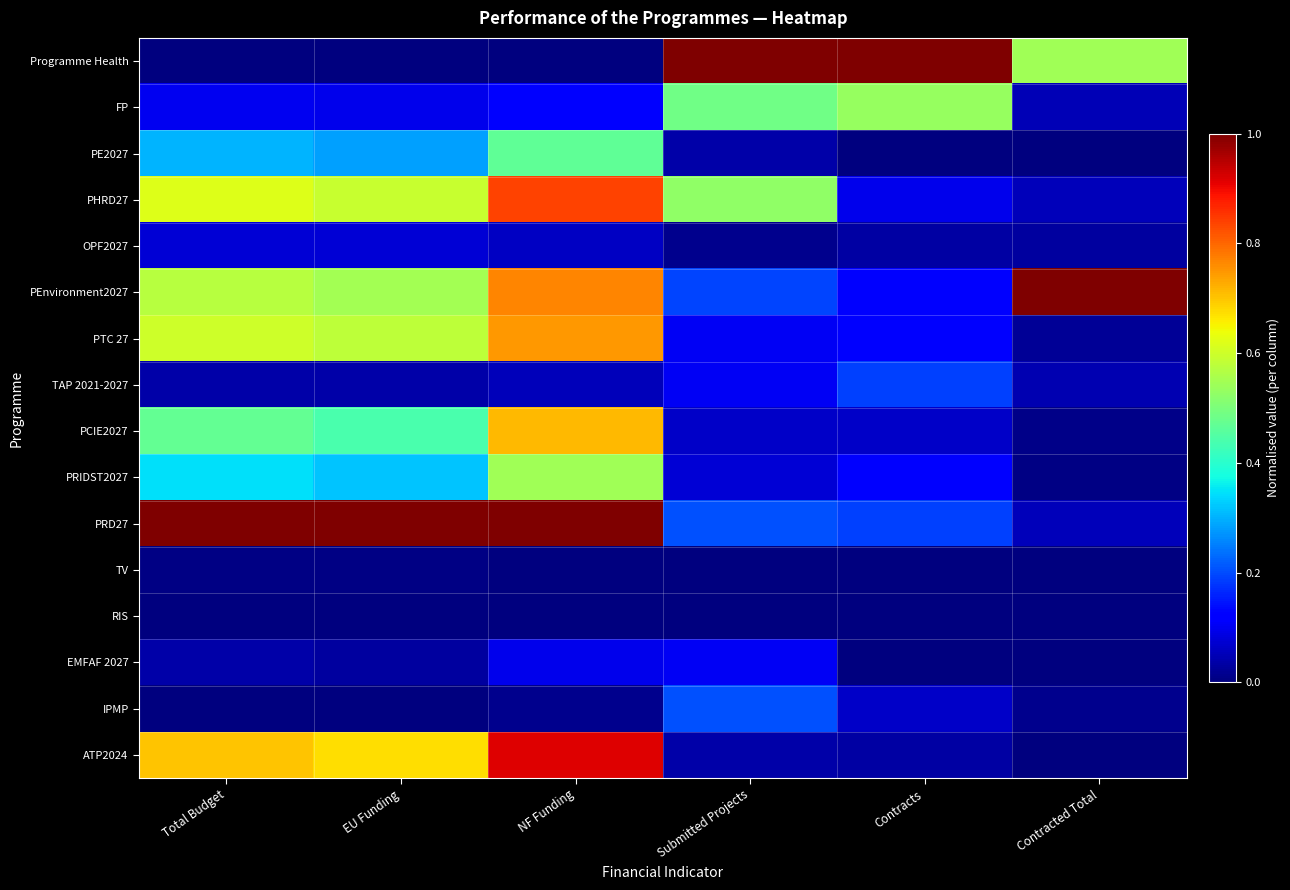

Reading right to left, transcribe all the data shown in this chart.

Programme Health: Contracted Total=0.5	Contracts=1.0	Submitted Projects=1.0	NF Funding=0.0	EU Funding=0.0	Total Budget=0.0
FP: Contracted Total=0.0	Contracts=0.5	Submitted Projects=0.5	NF Funding=0.1	EU Funding=0.1	Total Budget=0.1
PE2027: Contracted Total=0.0	Contracts=0.0	Submitted Projects=0.0	NF Funding=0.5	EU Funding=0.3	Total Budget=0.3
PHRD27: Contracted Total=0.1	Contracts=0.1	Submitted Projects=0.5	NF Funding=0.8	EU Funding=0.6	Total Budget=0.6
OPF2027: Contracted Total=0.0	Contracts=0.0	Submitted Projects=0.0	NF Funding=0.1	EU Funding=0.1	Total Budget=0.1
PEnvironment2027: Contracted Total=1.0	Contracts=0.1	Submitted Projects=0.2	NF Funding=0.8	EU Funding=0.5	Total Budget=0.6
PTC 27: Contracted Total=0.0	Contracts=0.1	Submitted Projects=0.1	NF Funding=0.7	EU Funding=0.6	Total Budget=0.6
TAP 2021-2027: Contracted Total=0.0	Contracts=0.2	Submitted Projects=0.1	NF Funding=0.1	EU Funding=0.0	Total Budget=0.0
PCIE2027: Contracted Total=0.0	Contracts=0.1	Submitted Projects=0.1	NF Funding=0.7	EU Funding=0.4	Total Budget=0.5
PRIDST2027: Contracted Total=0.0	Contracts=0.1	Submitted Projects=0.1	NF Funding=0.5	EU Funding=0.3	Total Budget=0.3
PRD27: Contracted Total=0.1	Contracts=0.2	Submitted Projects=0.2	NF Funding=1.0	EU Funding=1.0	Total Budget=1.0
TV: Contracted Total=0.0	Contracts=0.0	Submitted Projects=0.0	NF Funding=0.0	EU Funding=0.0	Total Budget=0.0
RIS: Contracted Total=0.0	Contracts=0.0	Submitted Projects=0.0	NF Funding=0.0	EU Funding=0.0	Total Budget=0.0
EMFAF 2027: Contracted Total=0.0	Contracts=0.0	Submitted Projects=0.1	NF Funding=0.1	EU Funding=0.0	Total Budget=0.0
IPMP: Contracted Total=0.0	Contracts=0.1	Submitted Projects=0.2	NF Funding=0.0	EU Funding=0.0	Total Budget=0.0
ATP2024: Contracted Total=0.0	Contracts=0.0	Submitted Projects=0.0	NF Funding=0.9	EU Funding=0.7	Total Budget=0.7